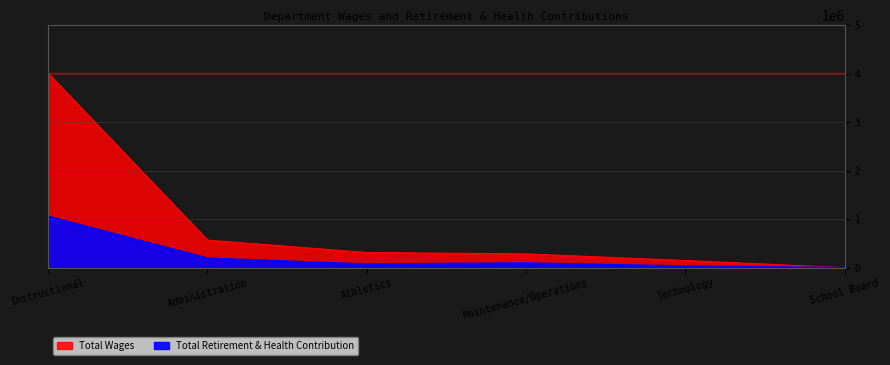

How many lines are shown in the chart?

2